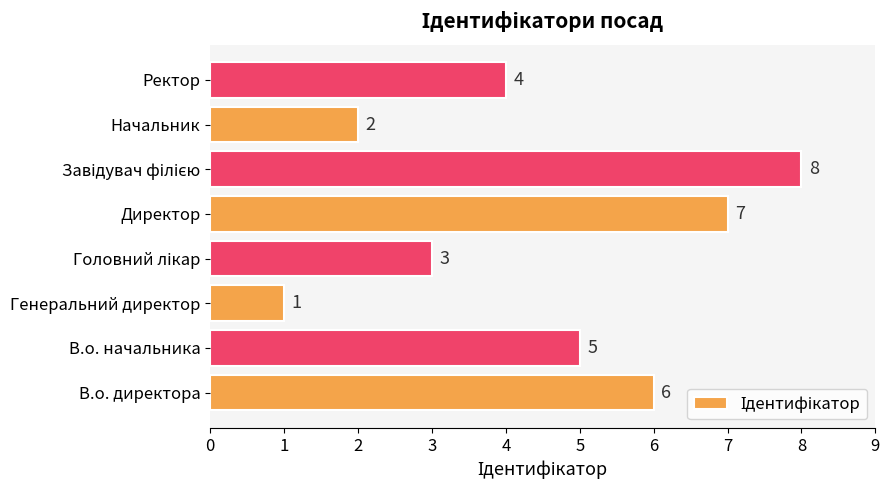

What is the ratio of the value at В.о. директора to the value at Директор?

0.9